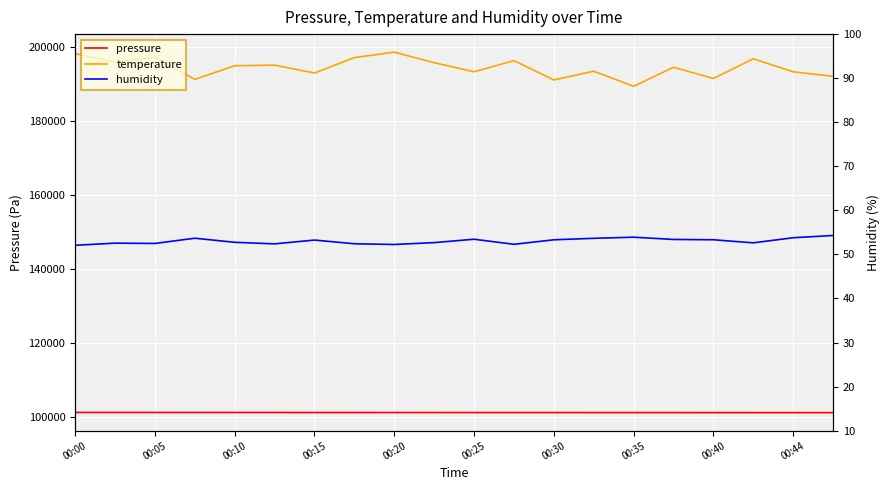

What is the label of the 9th point from the left?

00:20